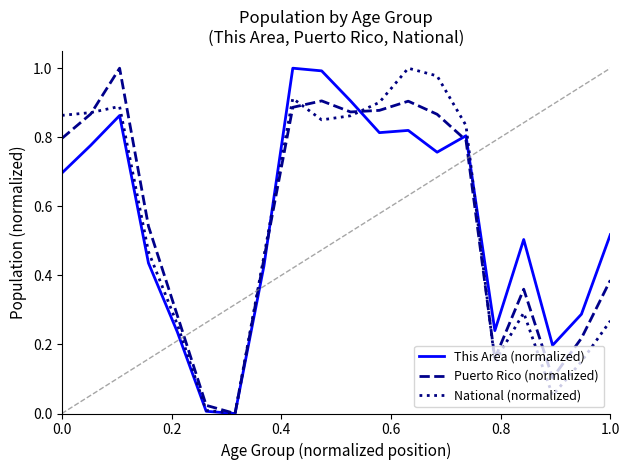

Is this an area chart (filled region under the line)?

No